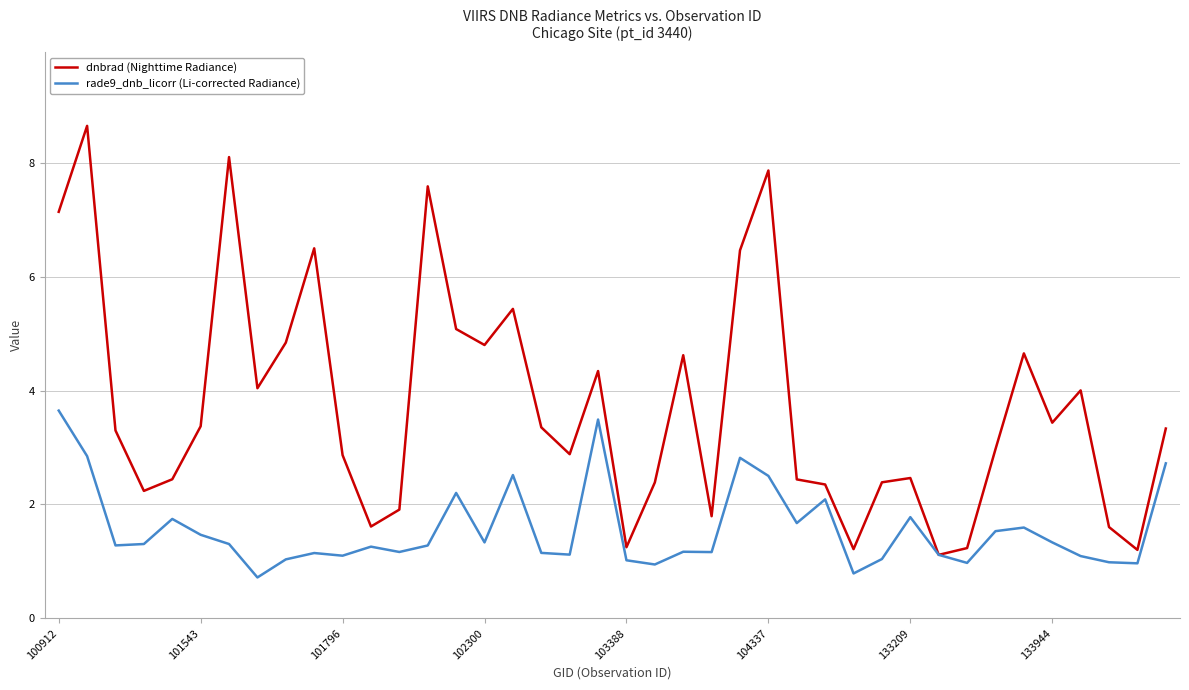

At how many categories does at least one series exceed 6?

7